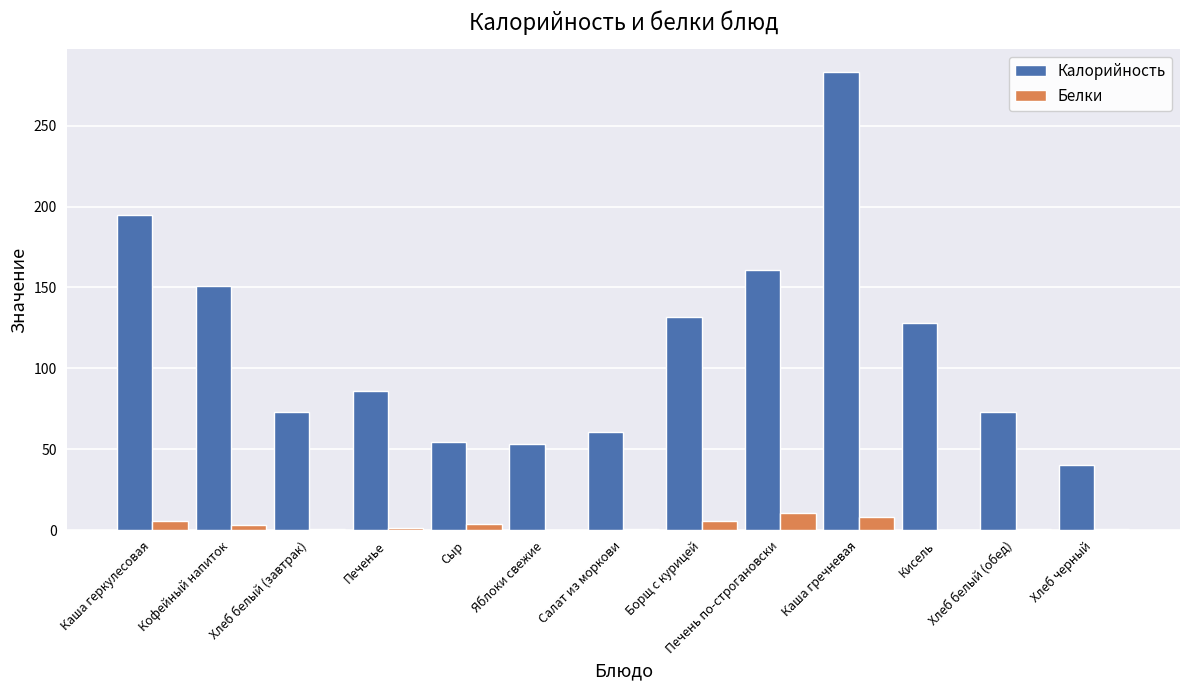

What are all the series names shown in the legend?

Калорийность, Белки